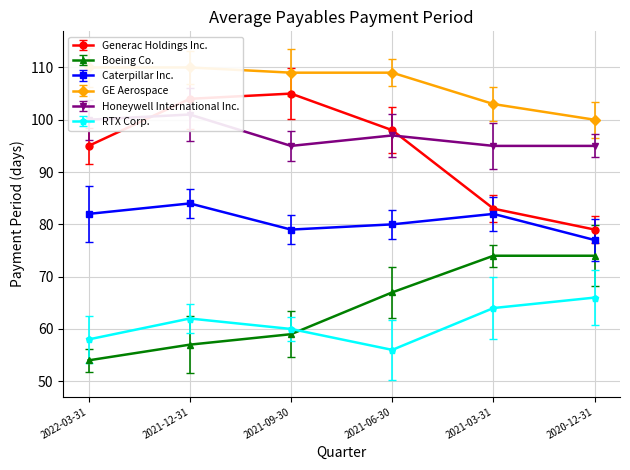

In Caterpillar Inc., how many points are higher than both neighbors (excluding endpoints)?

2